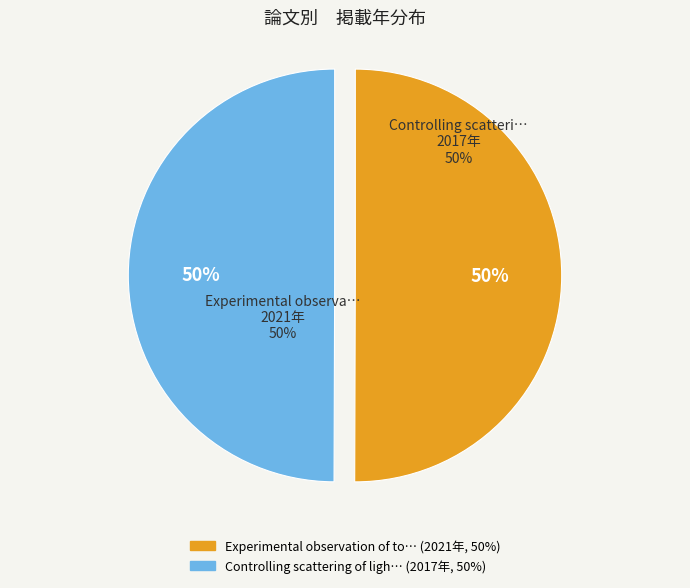

The Controlling scattering of light through slice represents 50% of the pie. True or false?

True